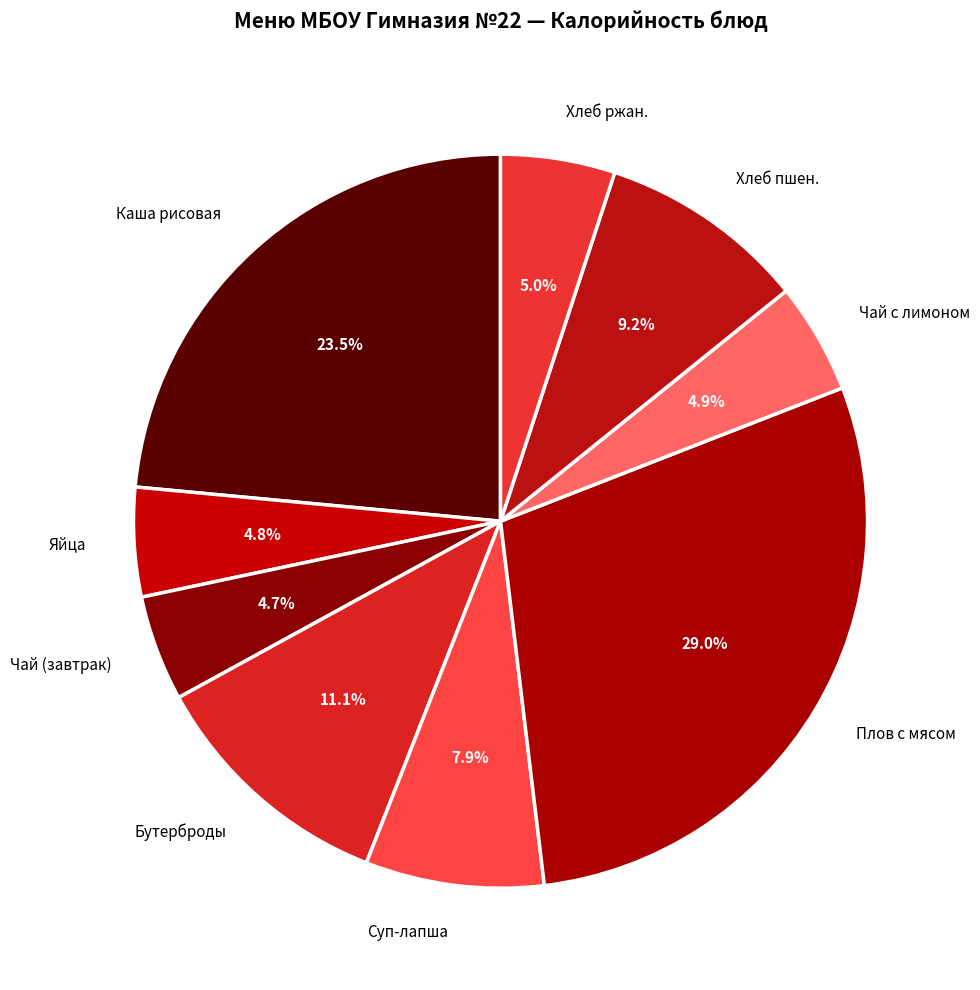

Which slice is the largest?

Плов с мясом